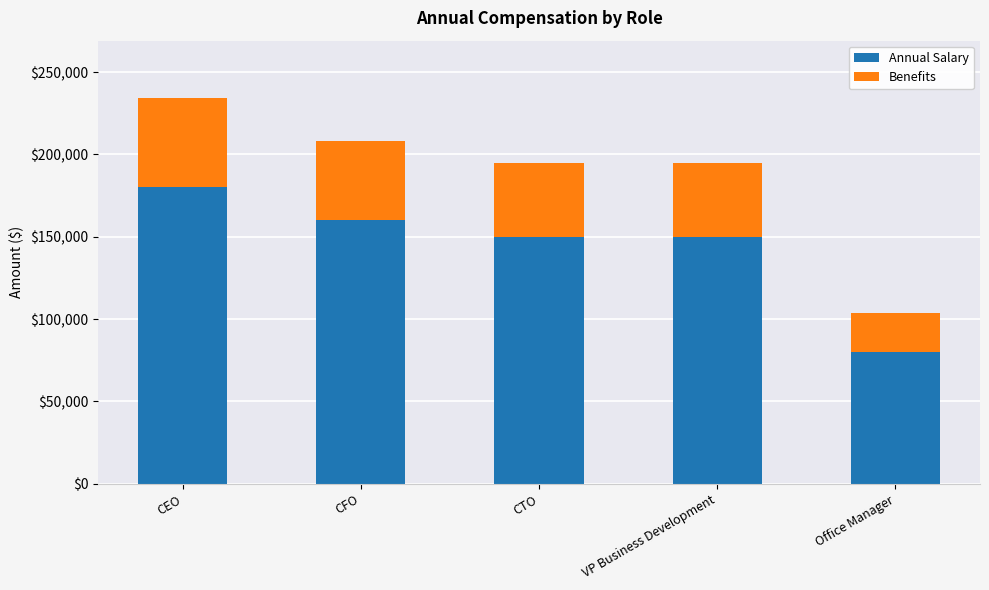

At which category is the sum across all series the highest?

CEO